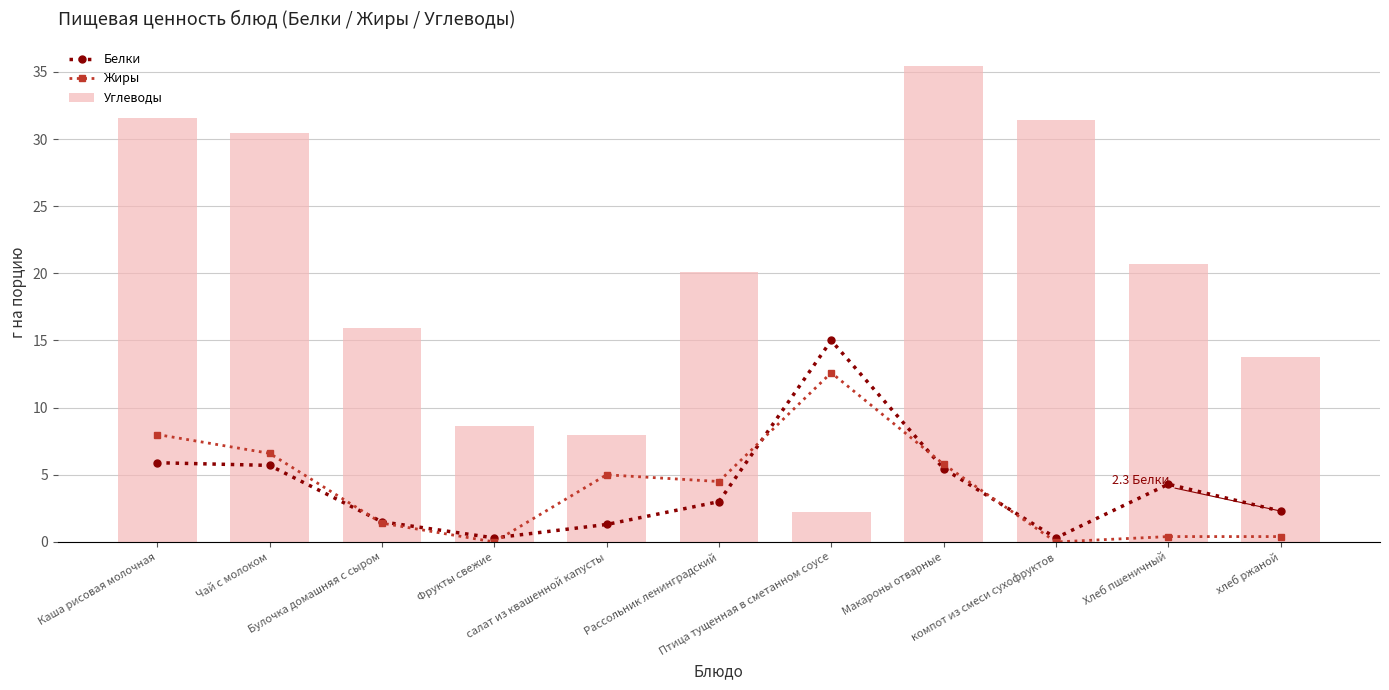

At which label is Жиры closest to 6?

Макароны отварные